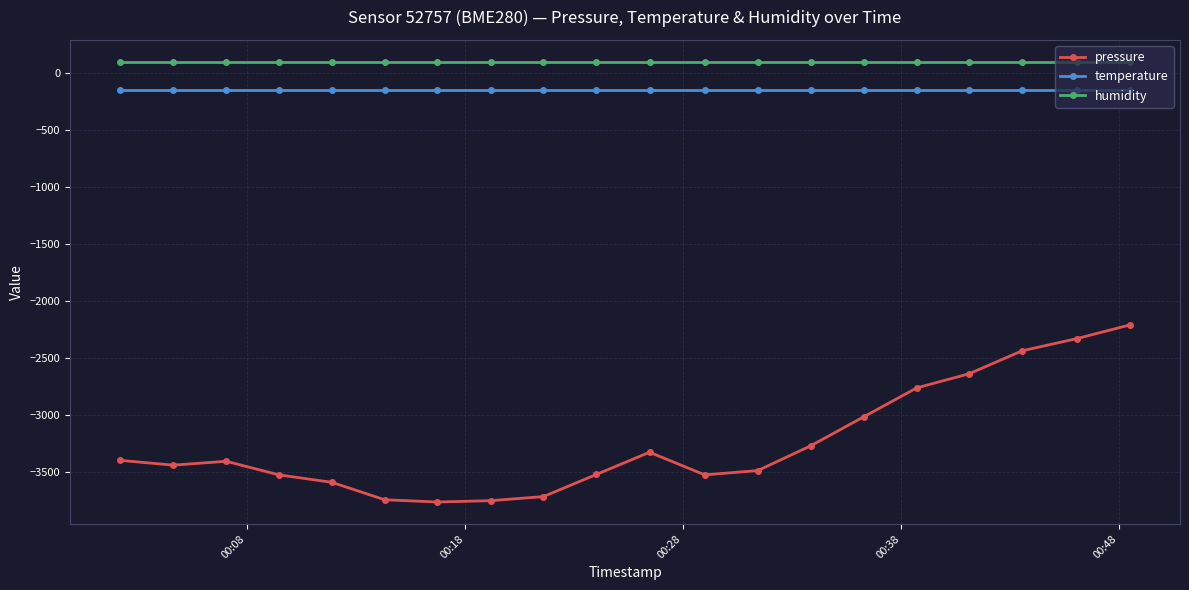

What is the sum of all temperature values?

-2896.4